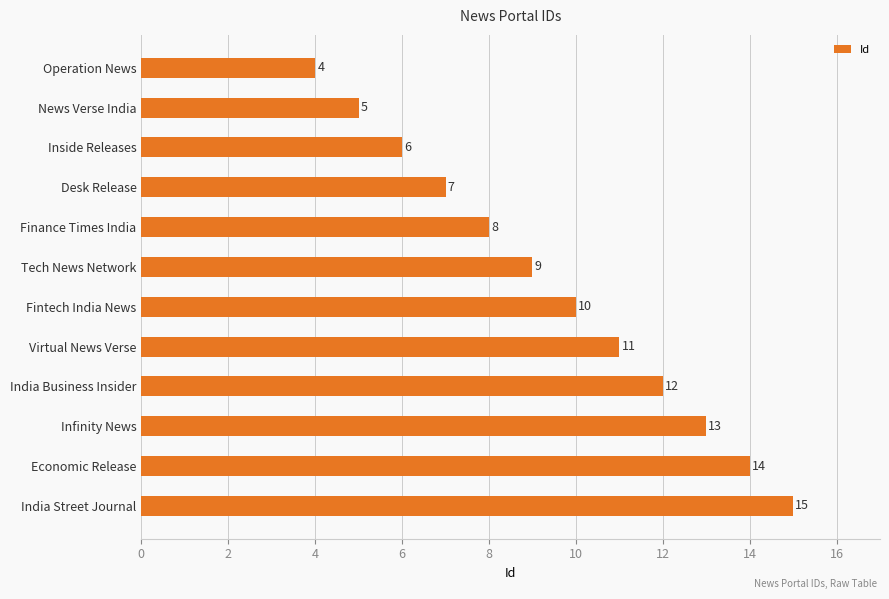

How many categories are shown in the chart?

12